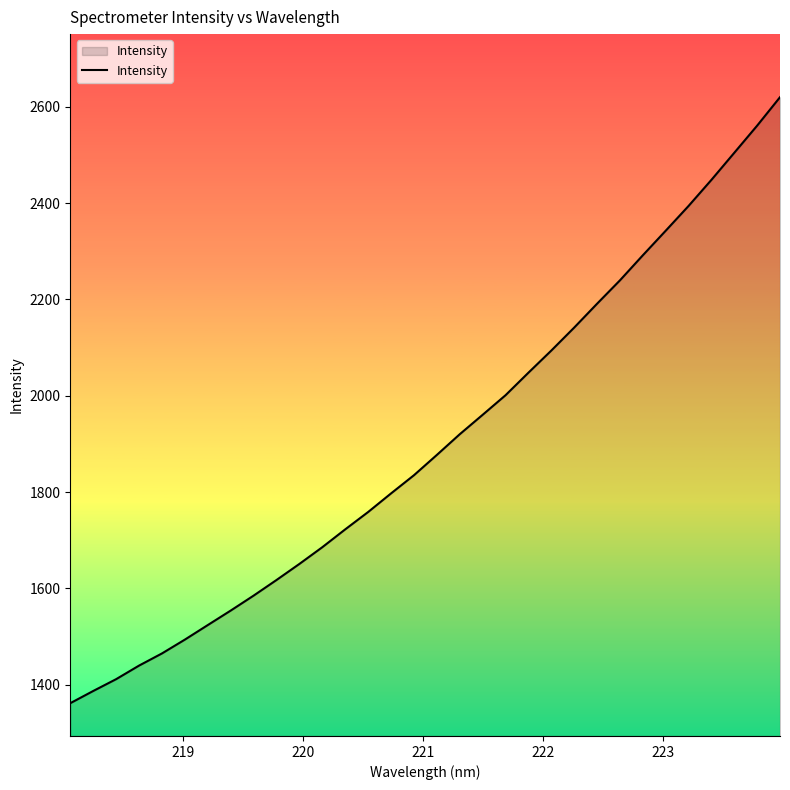

What is the maximum value shown in the chart?

2620.1